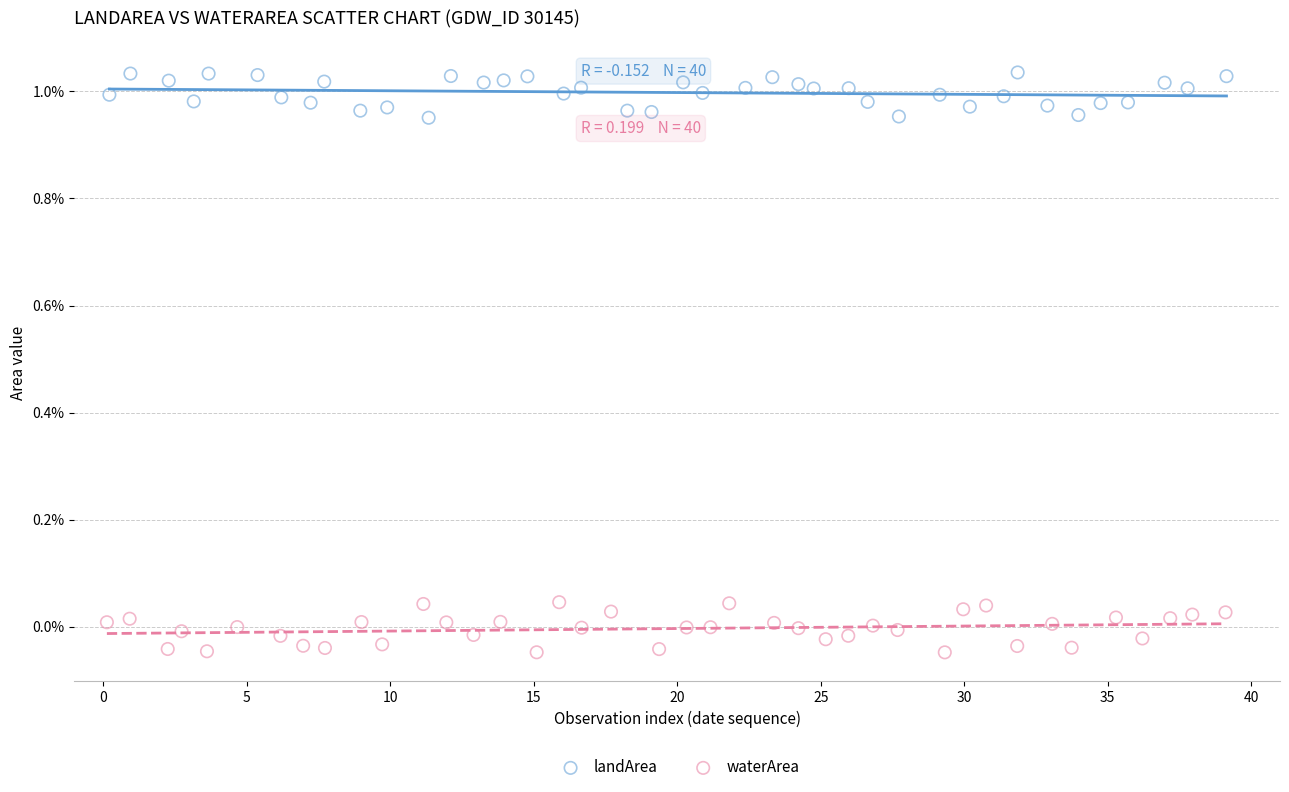

Which series reaches the minimum Y coordinate?

waterArea